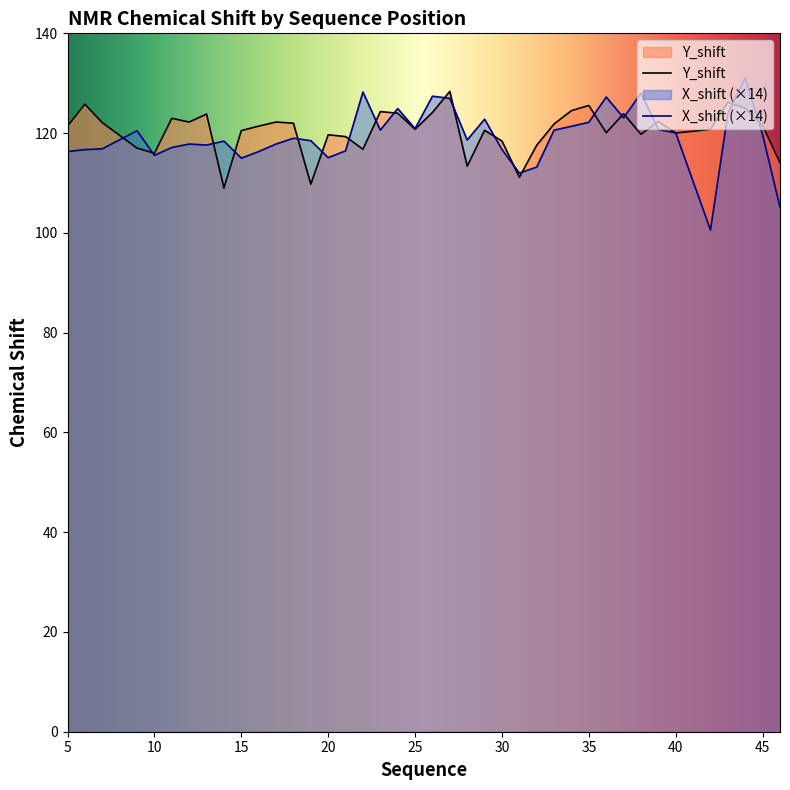

Which series changed the most between 22 and 32?

X_shift